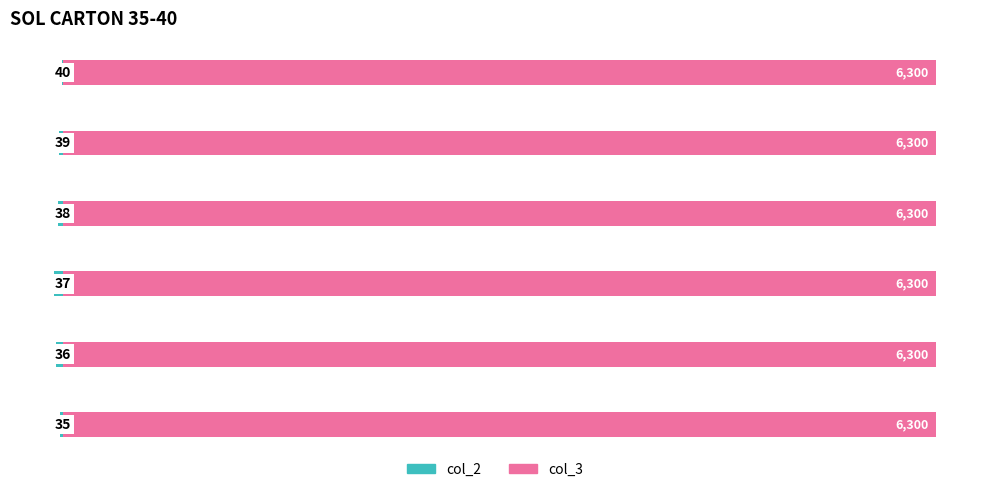

What is the minimum value shown in the chart?

-65.0